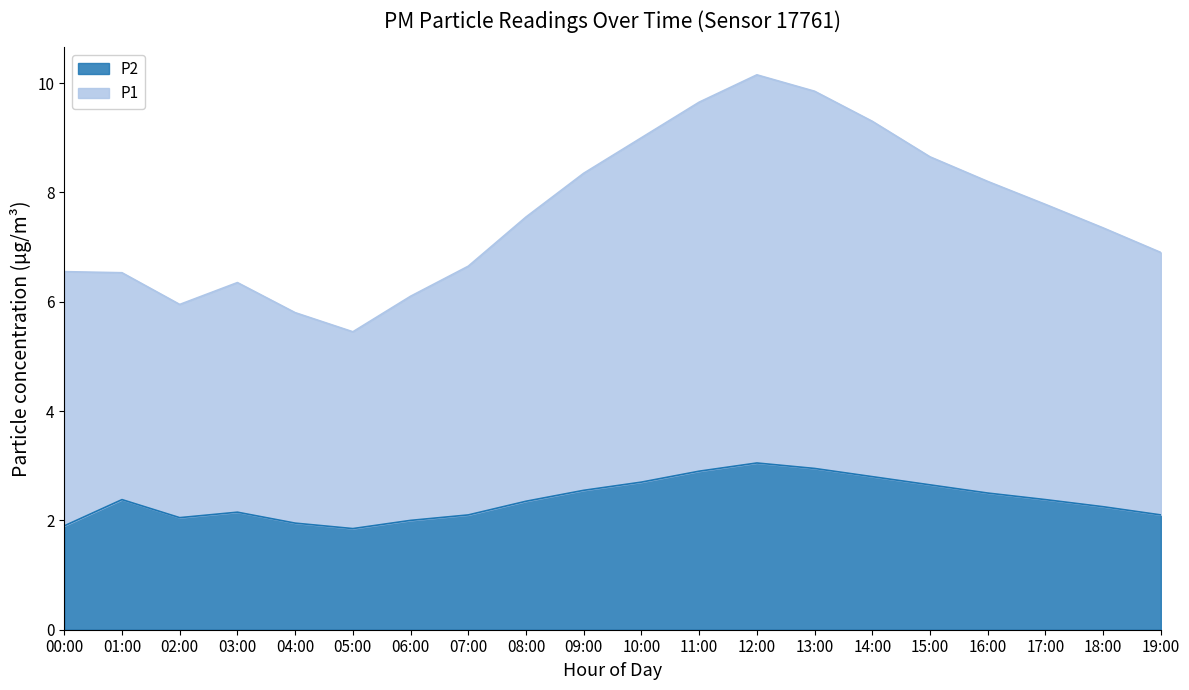

True or false: P2 and P1 intersect in this chart.

False